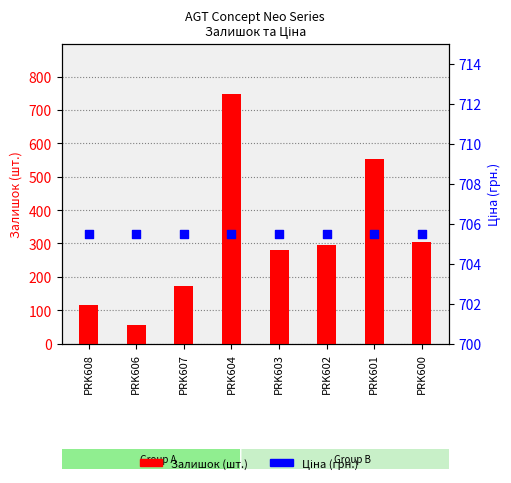

At which category is the sum across all series the highest?

PRK604